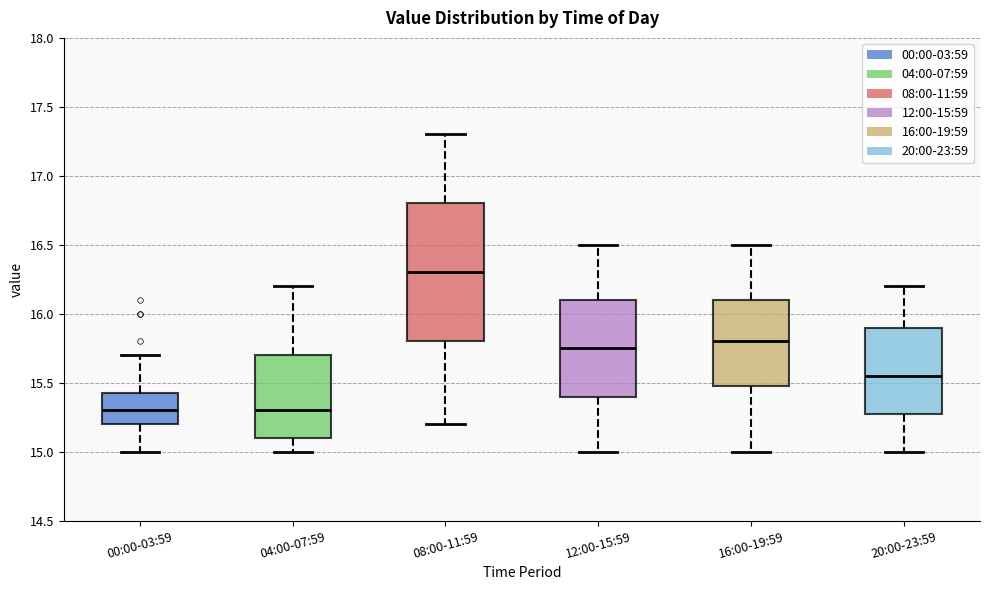

Where is the upper edge of the box for 16:00-19:59 on the y-axis? The values are not printed on the chart, so give them approximately, as read against the axis.

16.10